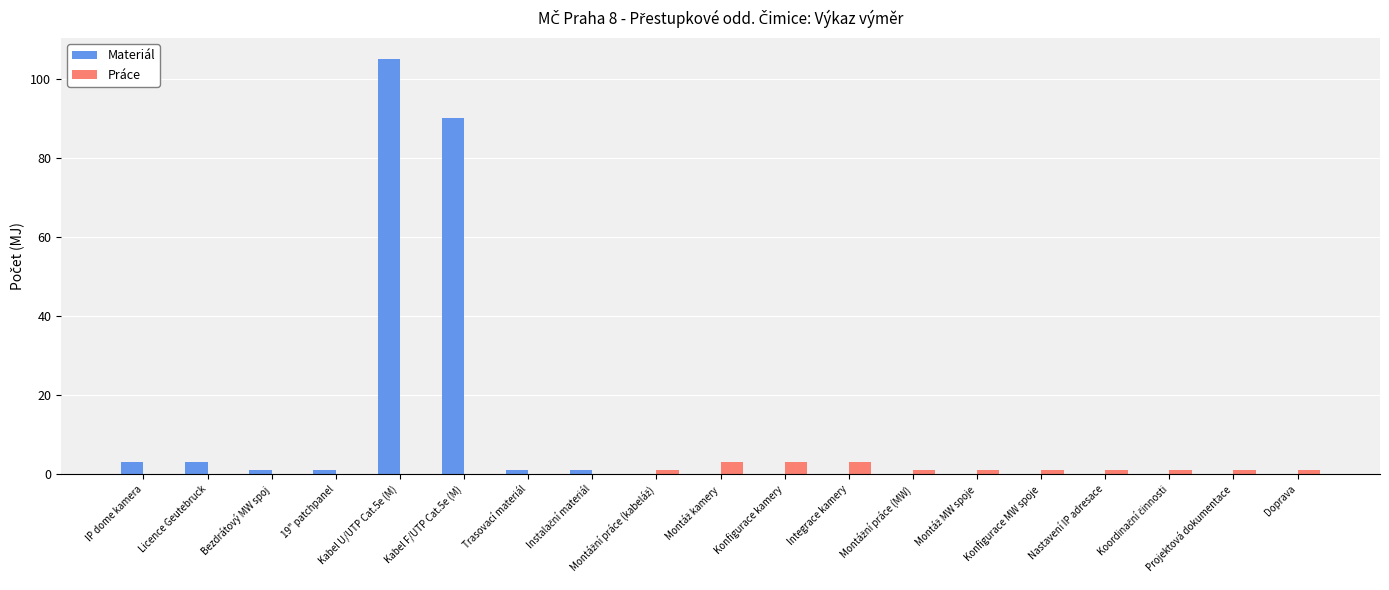

How many groups of bars are there?

19